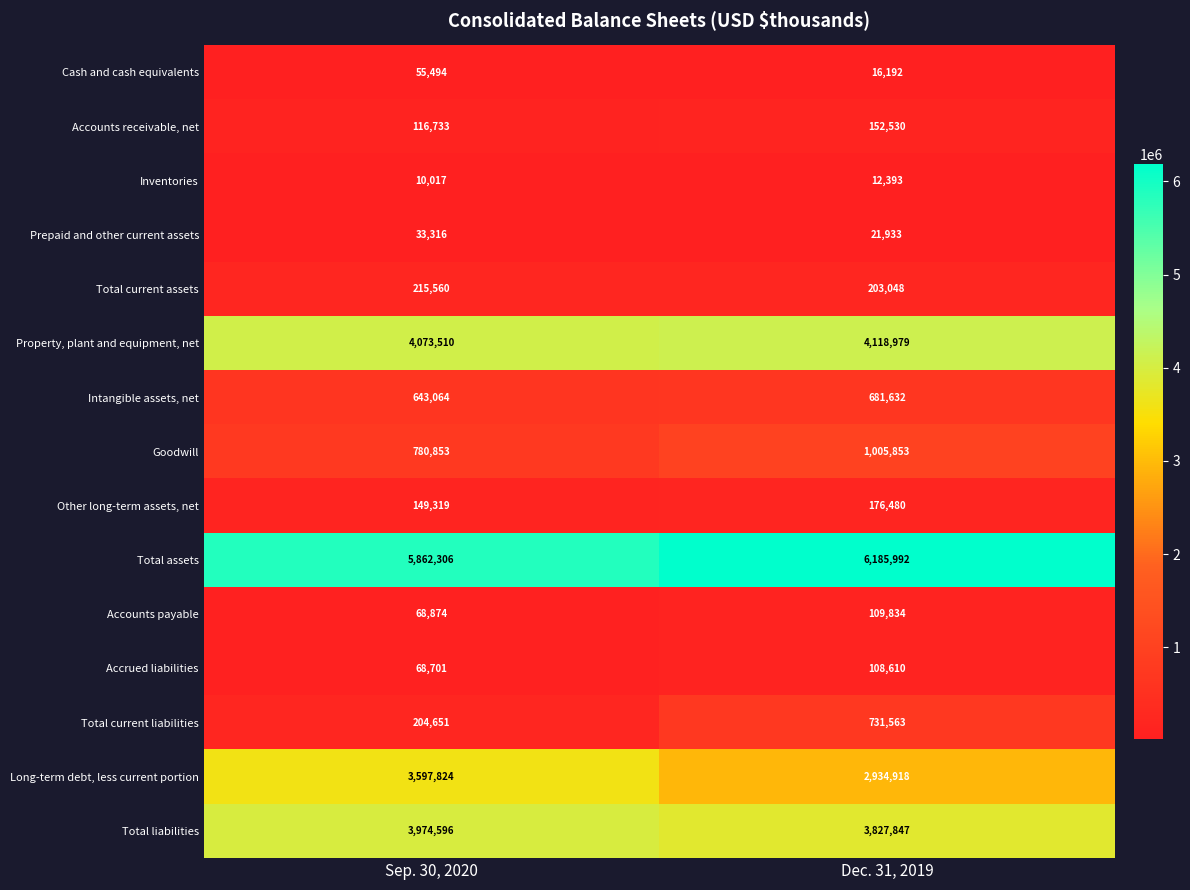

Rank the series at Dec. 31, 2019 from lowest to highest value.

Inventories, Cash and cash equivalents, Prepaid and other current assets, Accrued liabilities, Accounts payable, Accounts receivable, net, Other long-term assets, net, Total current assets, Intangible assets, net, Total current liabilities, Goodwill, Long-term debt, less current portion, Total liabilities, Property, plant and equipment, net, Total assets